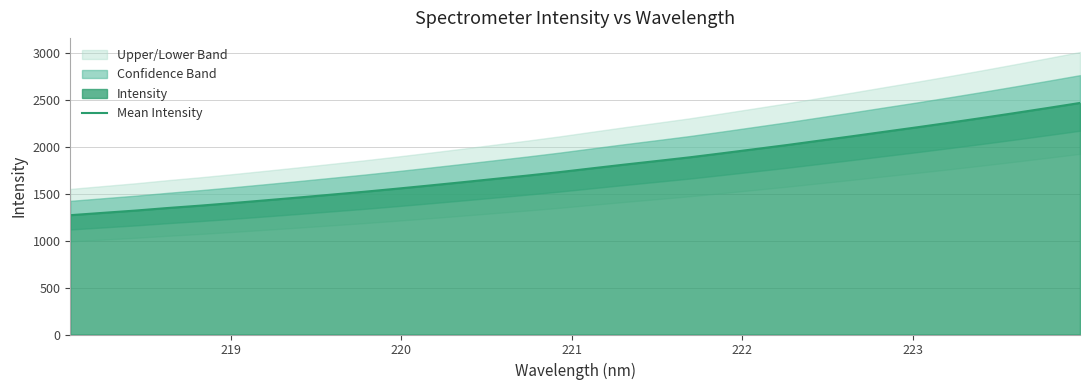

Does the chart have visible grid lines?

Yes